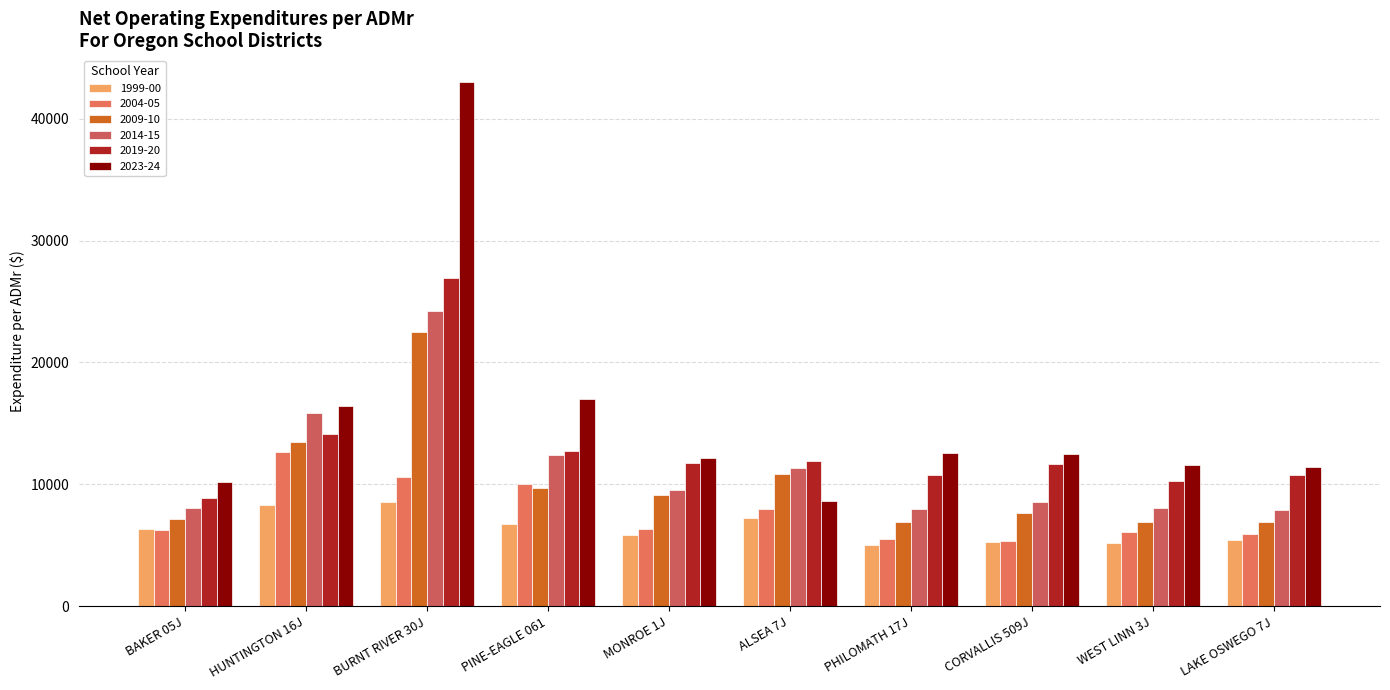

Reading left to right, extract all data points from this chart.

1999-00: 6312.0	8318.0	8548.0	6783.3	5857.5	7260.1	5033.0	5303.2	5187.8	5448.1
2004-05: 6283.2	12676.9	10577.1	10061.8	6316.9	8025.1	5514.0	5379.8	6091.7	5902.5
2009-10: 7197.4	13503.4	22482.6	9716.6	9158.2	10890.8	6956.3	7668.8	6906.6	6943.0
2014-15: 8077.4	15860.2	24221.9	12420.4	9575.6	11319.4	7994.5	8566.0	8033.8	7925.6
2019-20: 8909.5	14173.7	26899.5	12763.0	11752.5	11958.3	10772.5	11664.5	10304.2	10807.2
2023-24: 10163.5	16425.9	43032.6	17021.6	12196.0	8623.8	12569.5	12524.8	11576.6	11436.1